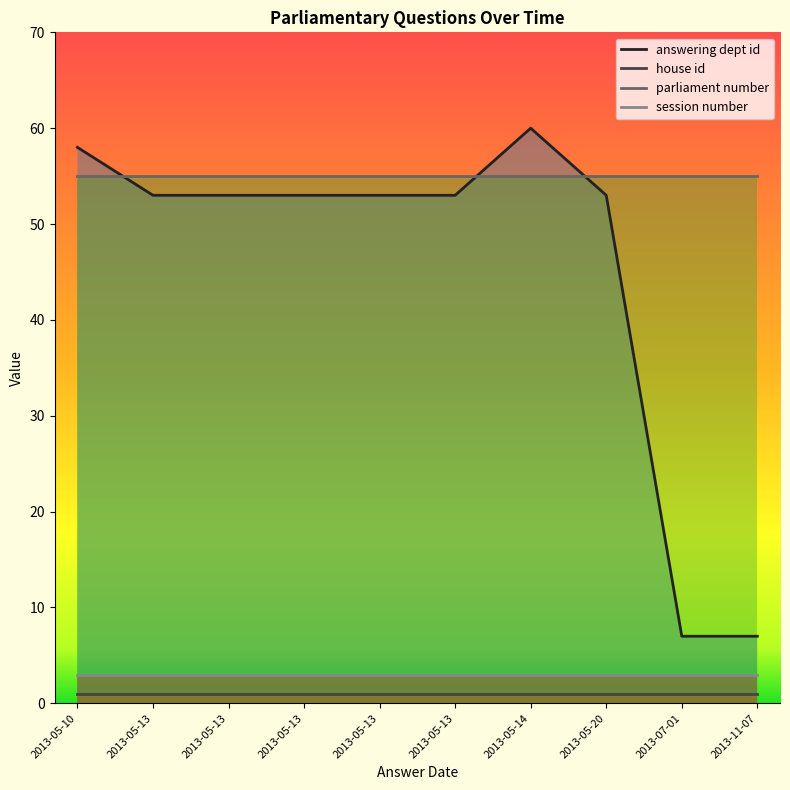

What value does the session number series have at 2013-05-14?

3